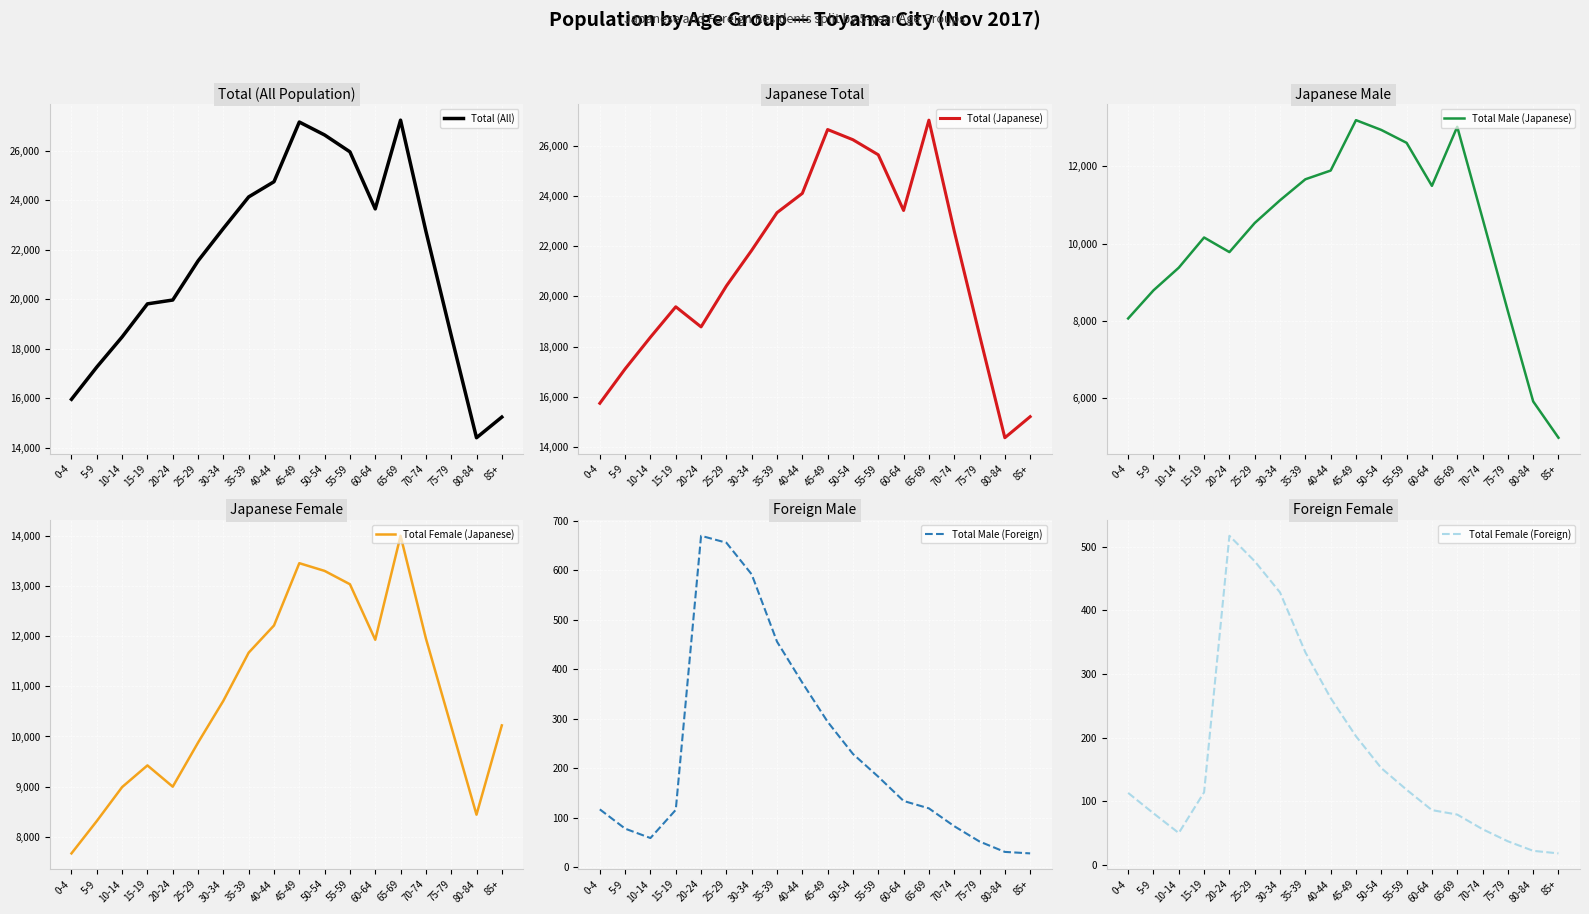

What is the spread (max minus min) of values at 85+?

15230